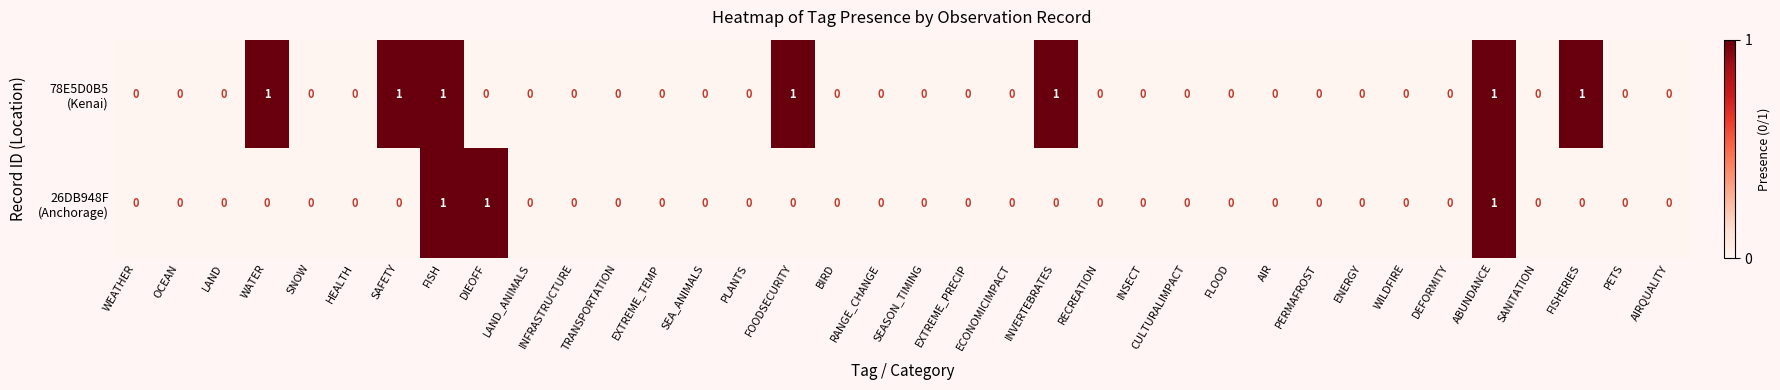

How many series are shown in this chart?

2